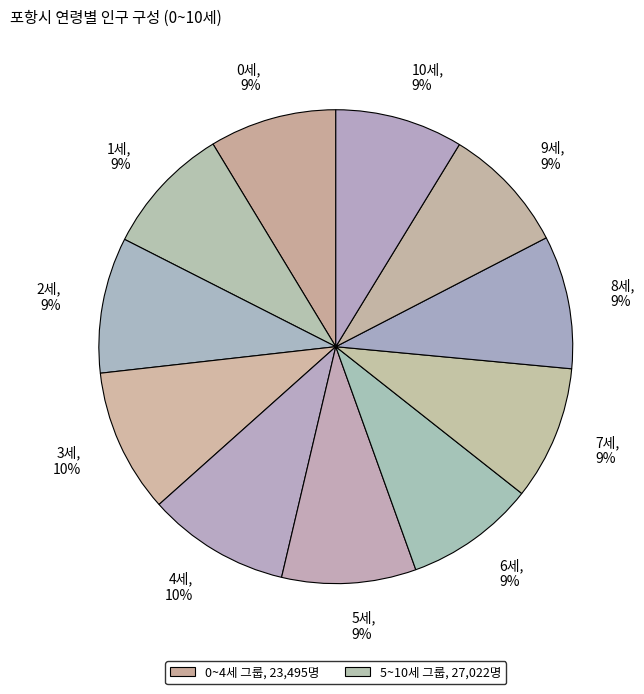

What percentage is the 0세 slice, to the nearest percent?

9%